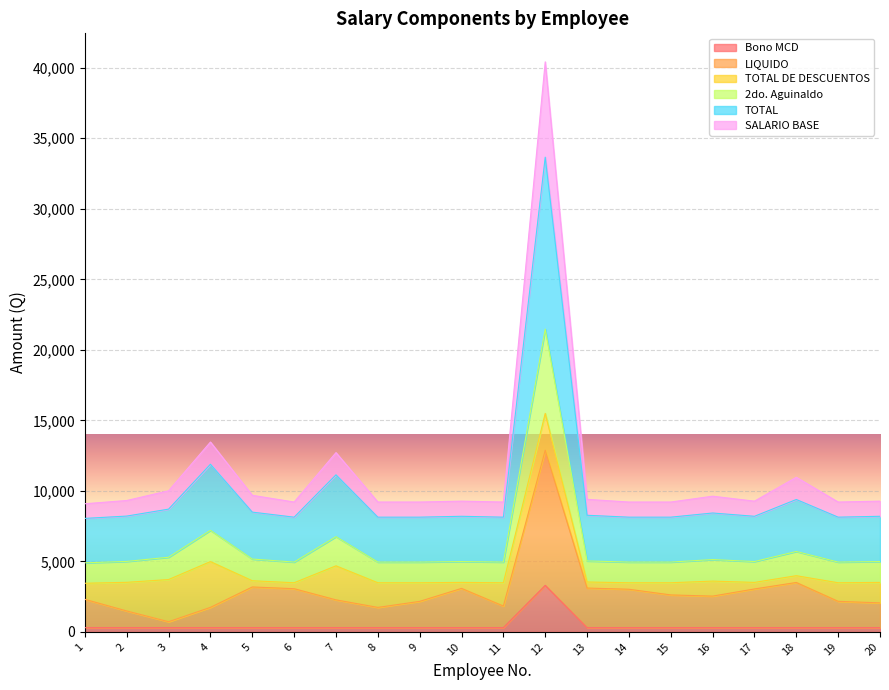

At which category does 2do. Aguinaldo reach its first local peak?

4